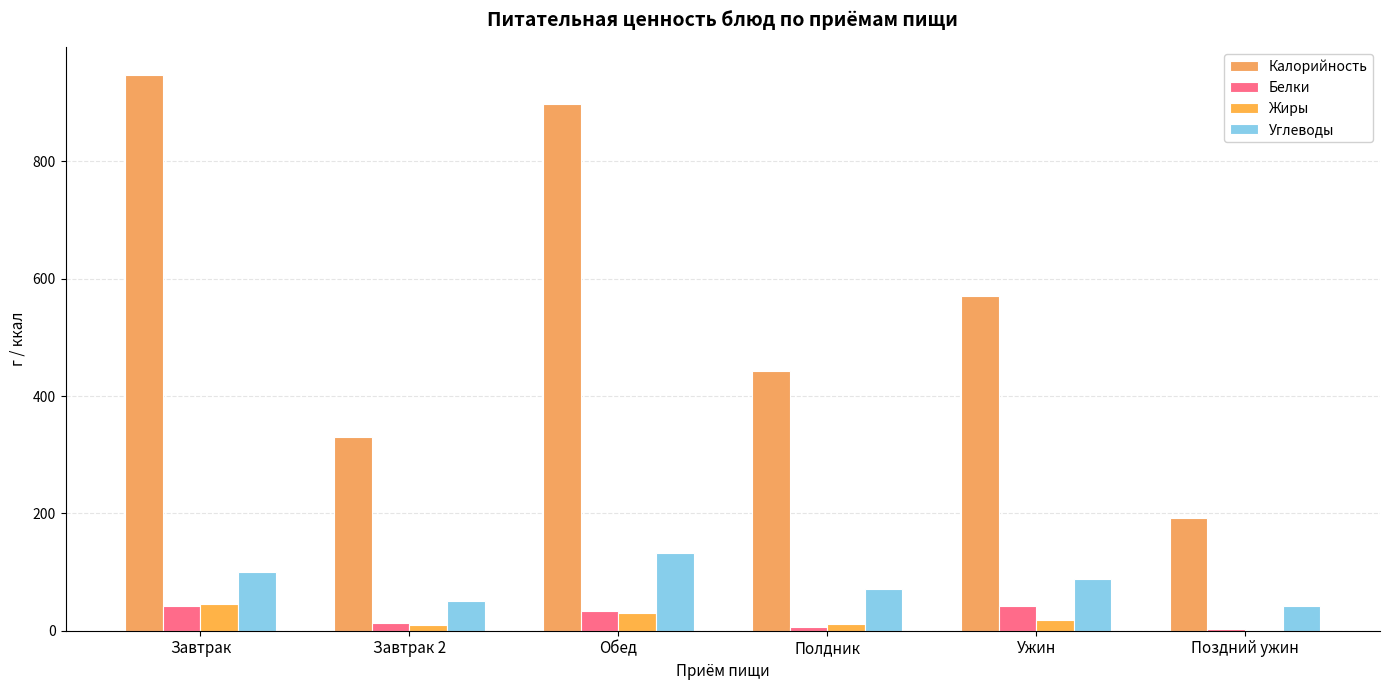

Where is Калорийность nearest to the value 570?

Ужин